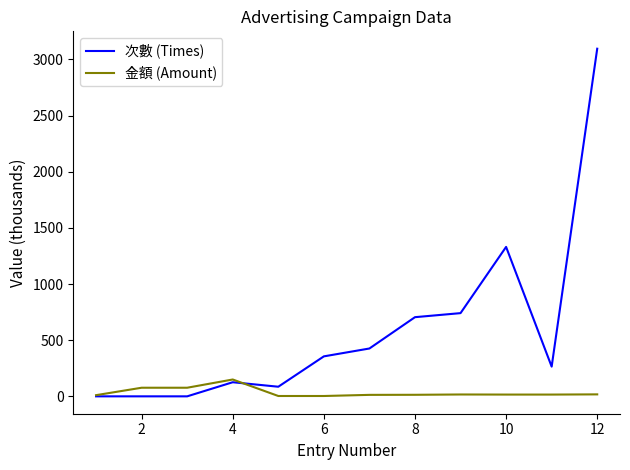

What is the difference between the second highest and minimum values in the 金額 (Amount) series?

73.6